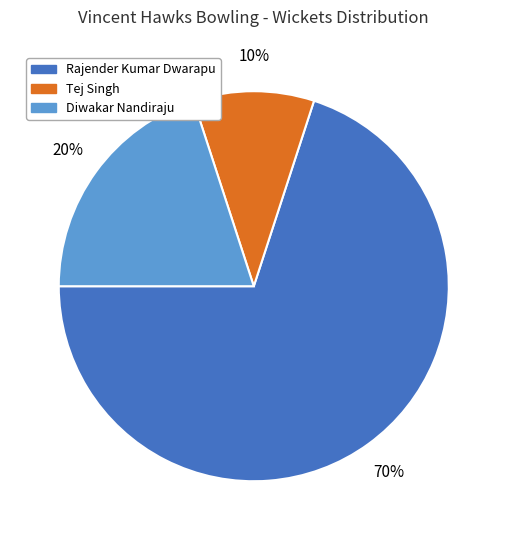

How many slices are in this pie chart?

3